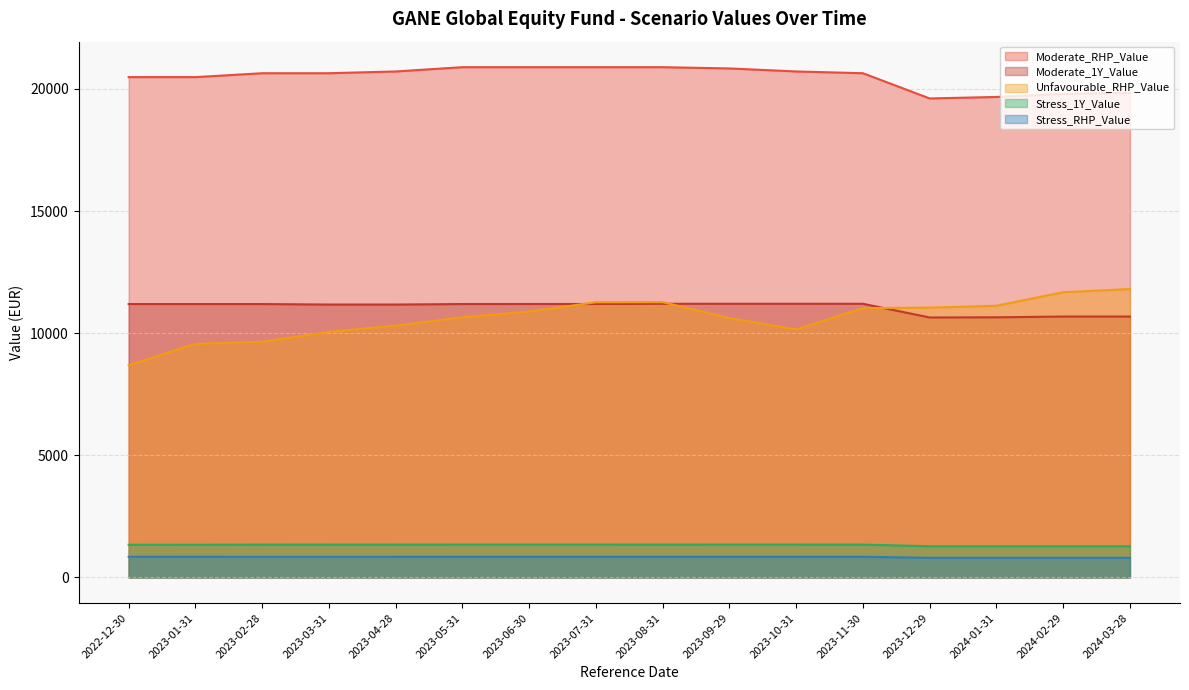

At which category is the sum across all series the highest?

2023-08-31